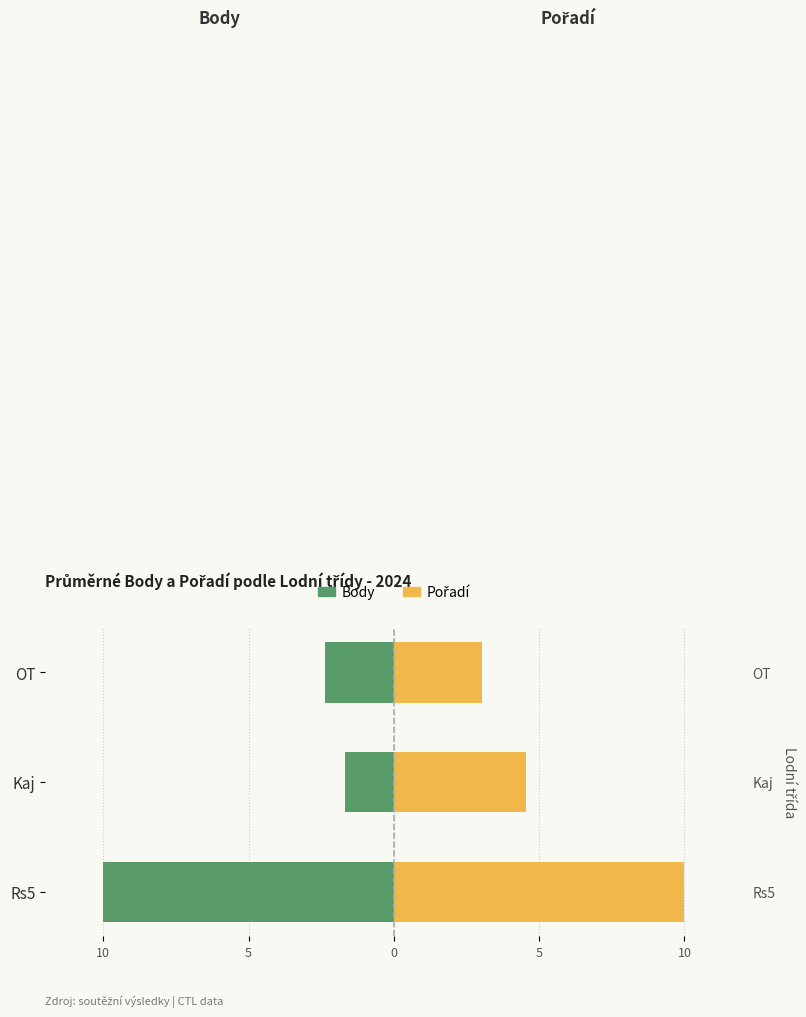

Reading left to right, extract all data points from this chart.

Body: -10.0	-1.7	-2.4
Pořadí: 10.0	4.5	3.0